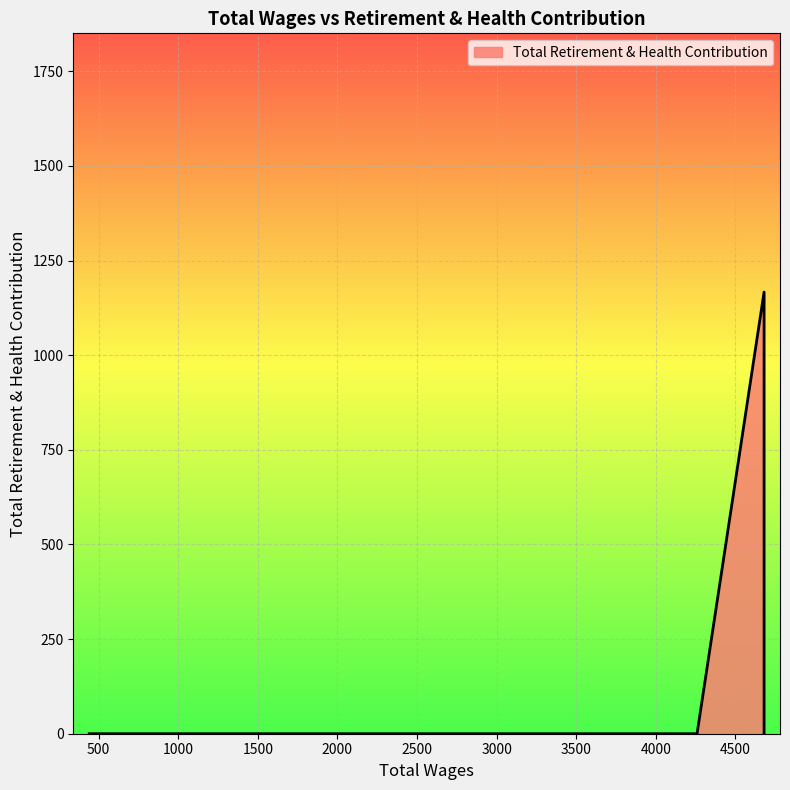

Rank the categories by value from highest to lowest.

4680.0, 4680.0, 4680.0, 4680.0, 4259.0, 441.0